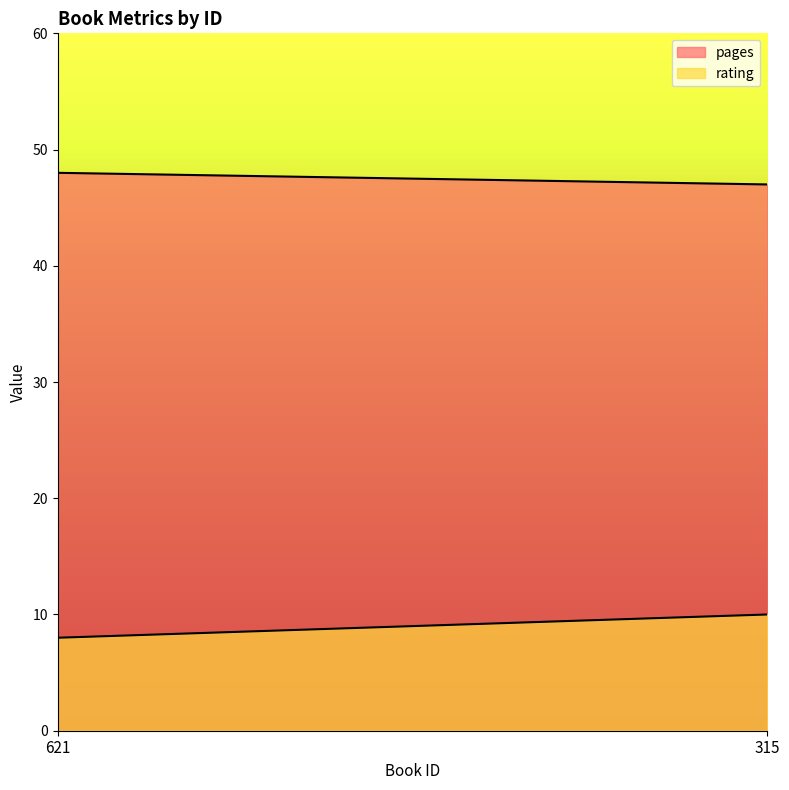

What is the value of the rating point at the 1st from the left?

8